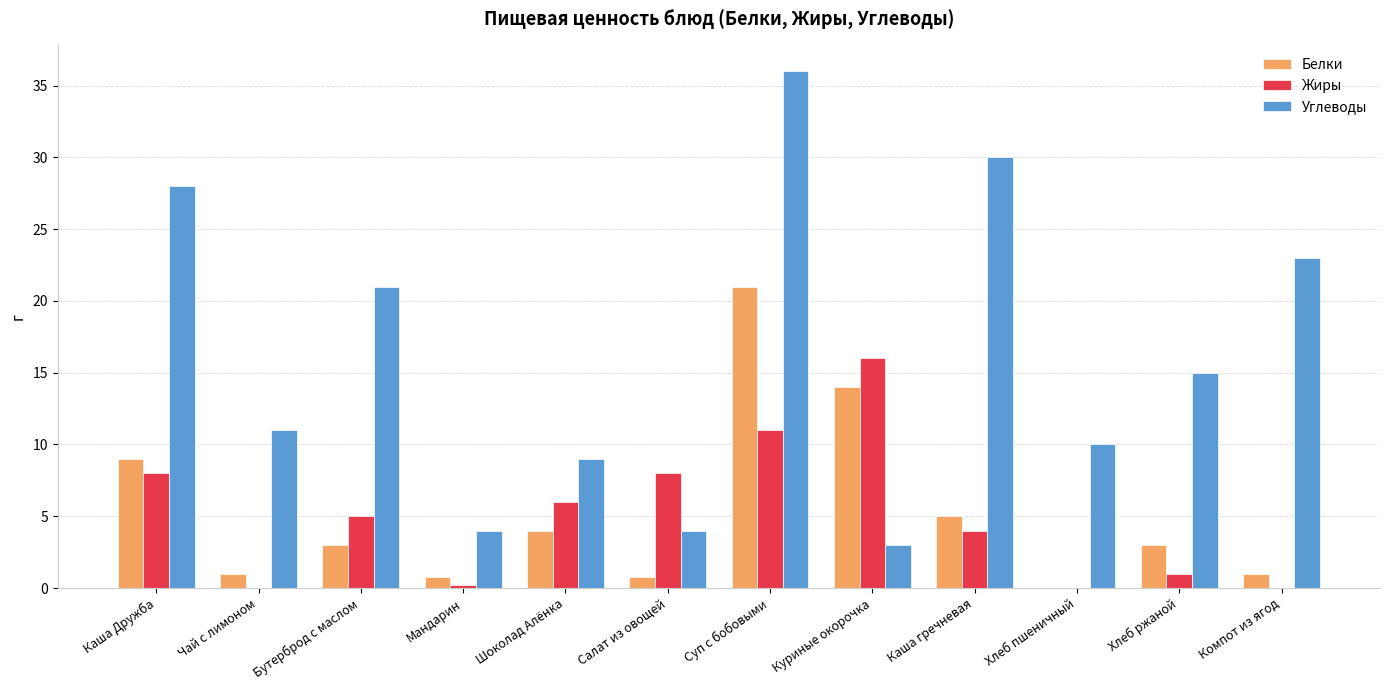

The value of Углеводы at Хлеб ржаной is 22.7. True or false?

False